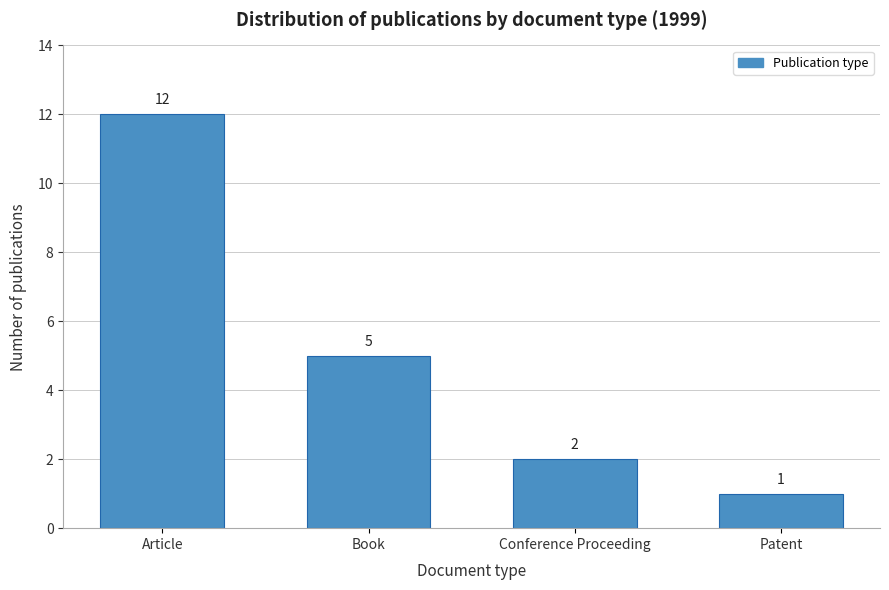

Reading left to right, transcribe all the data shown in this chart.

Article=12	Book=5	Conference Proceeding=2	Patent=1